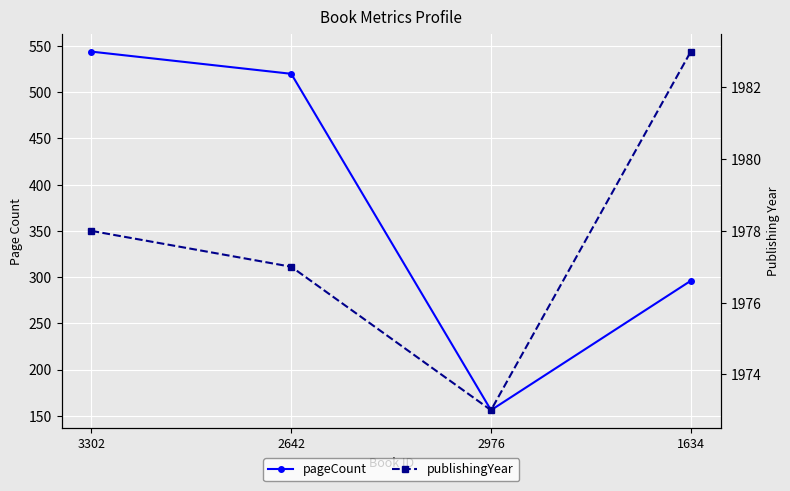

Count the number of categories in the chart.

4